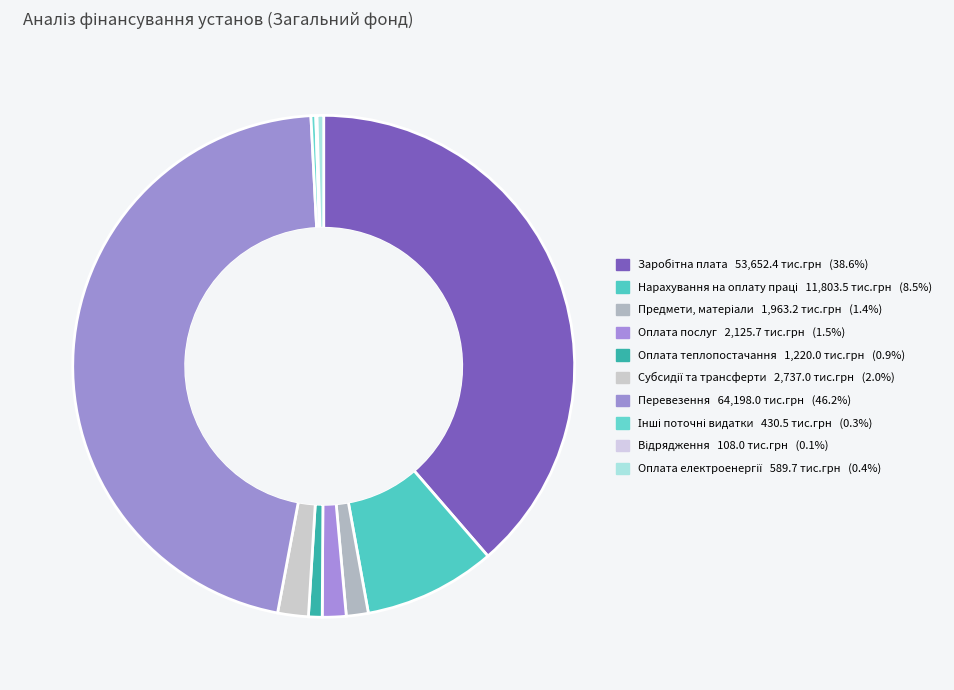

To the nearest percent, what is the average slice percentage?

10%